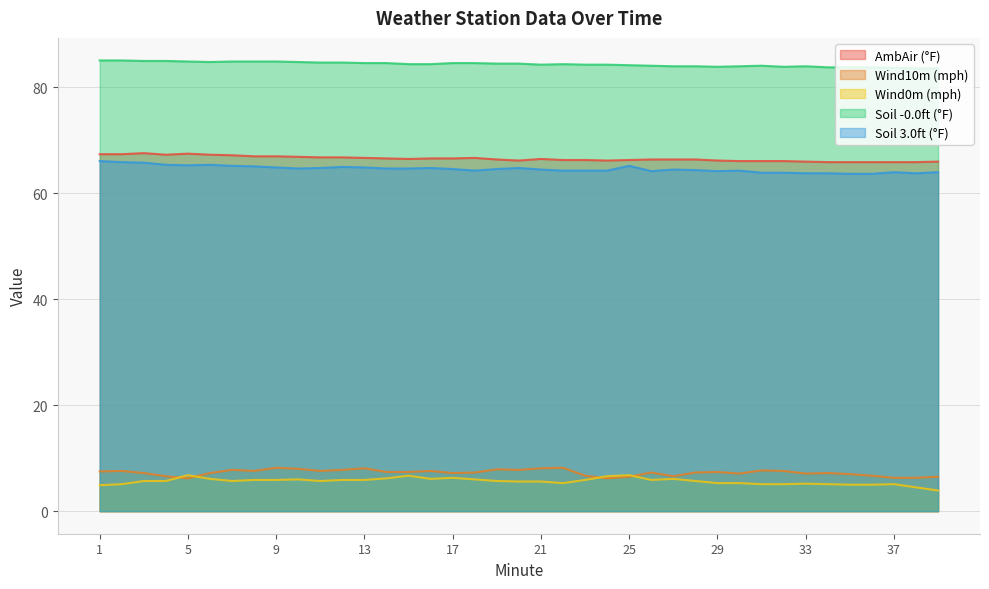

Where is the first local minimum for Soil -0.0ft (°F)?

6